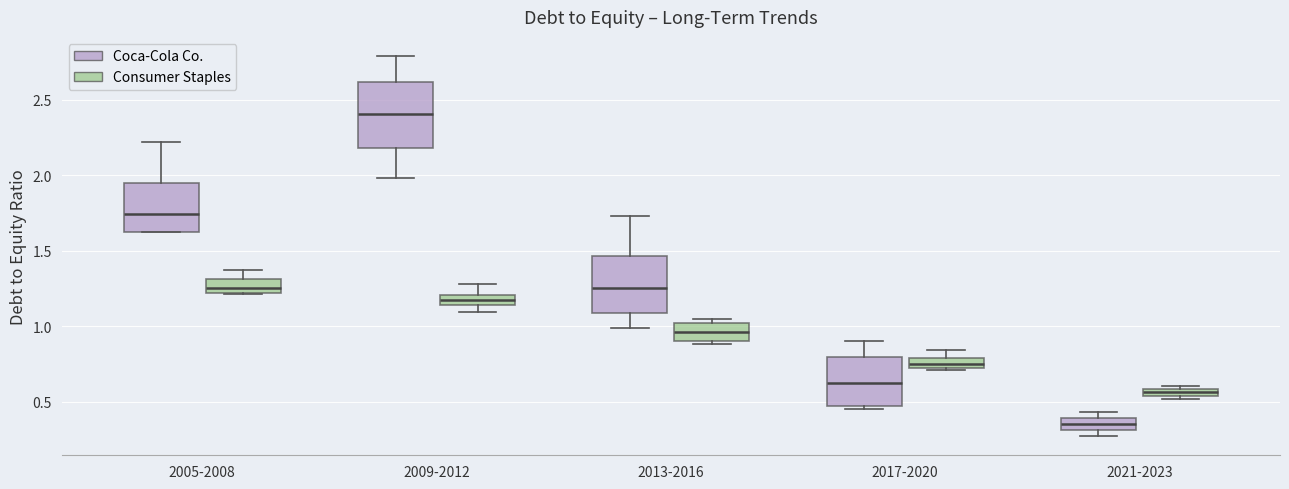

Which box's median line is the lowest?

2021-2023 (Coca-Cola Co.)